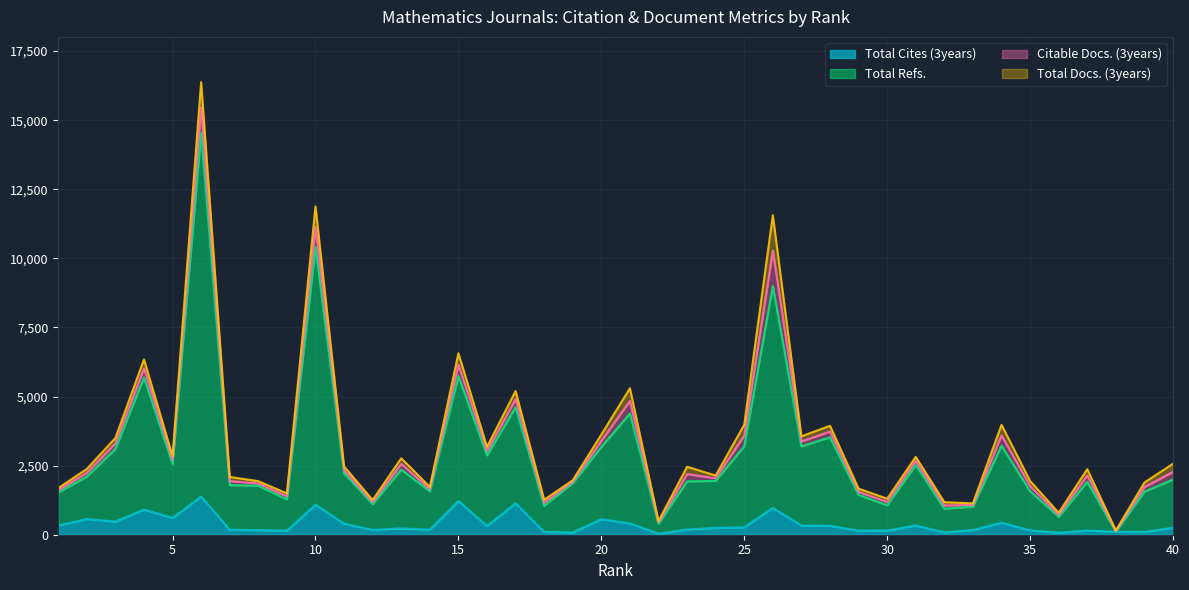

True or false: Total Refs. and Total Cites (3years) cross at least once.

False